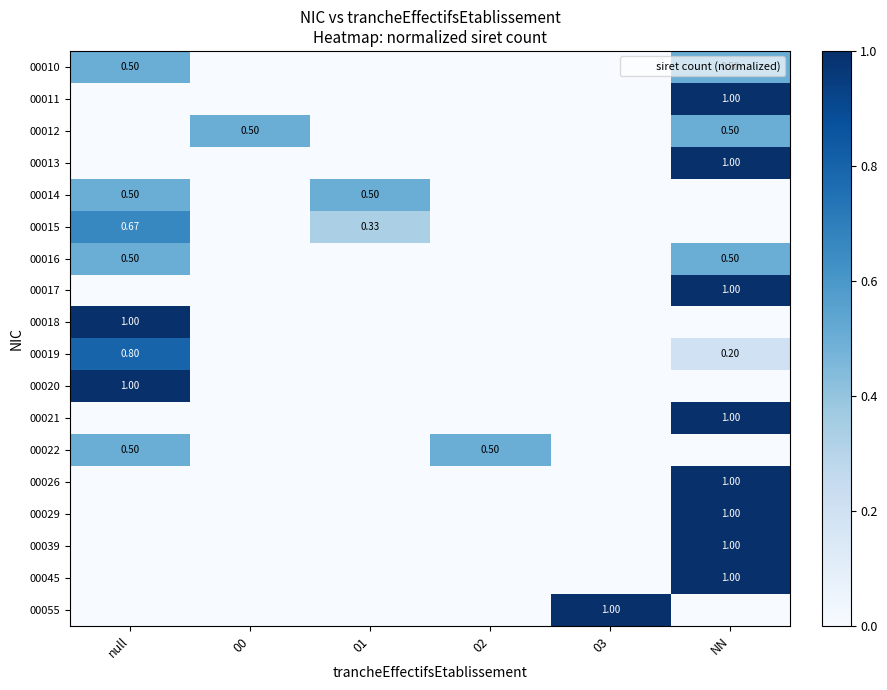

What is the total value across all series at 03?

1.0